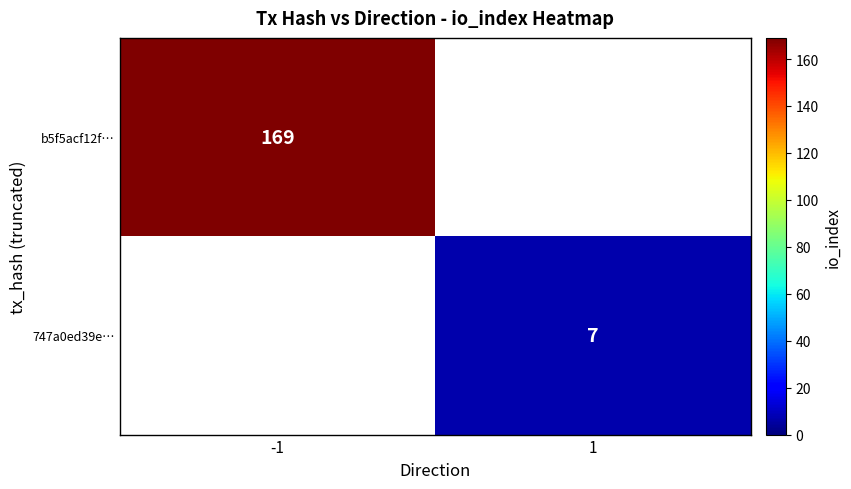

The value of 747a0ed39e… at 1 is 4.6. True or false?

False